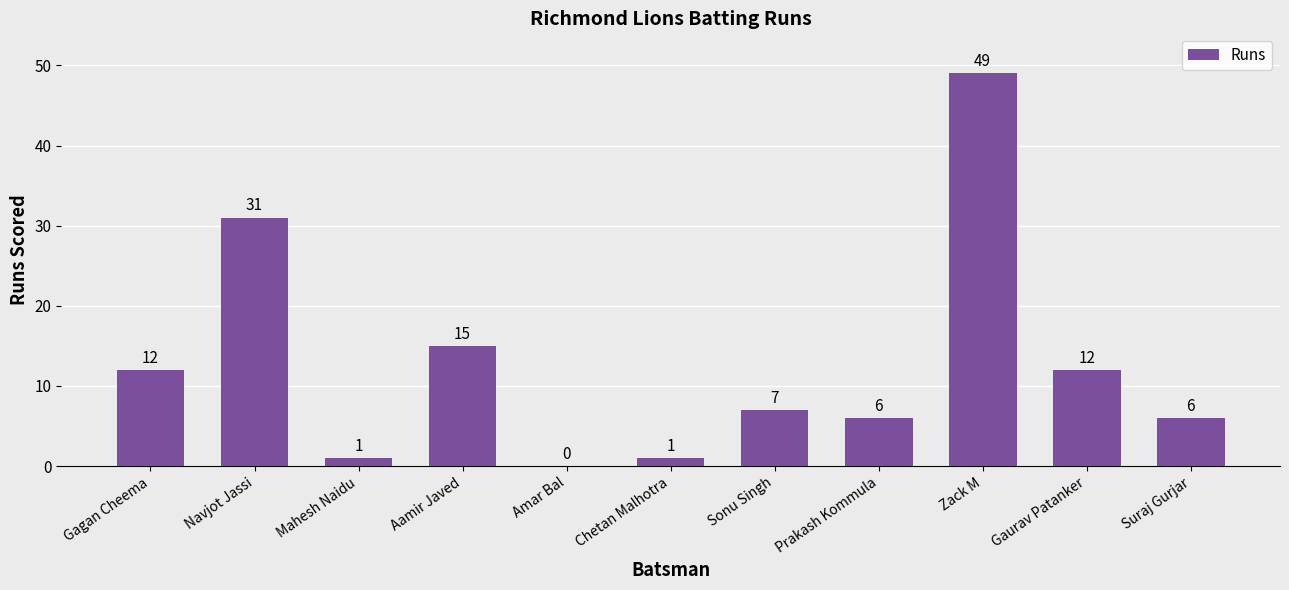

What is the change in value from Mahesh Naidu to Zack M?

+48